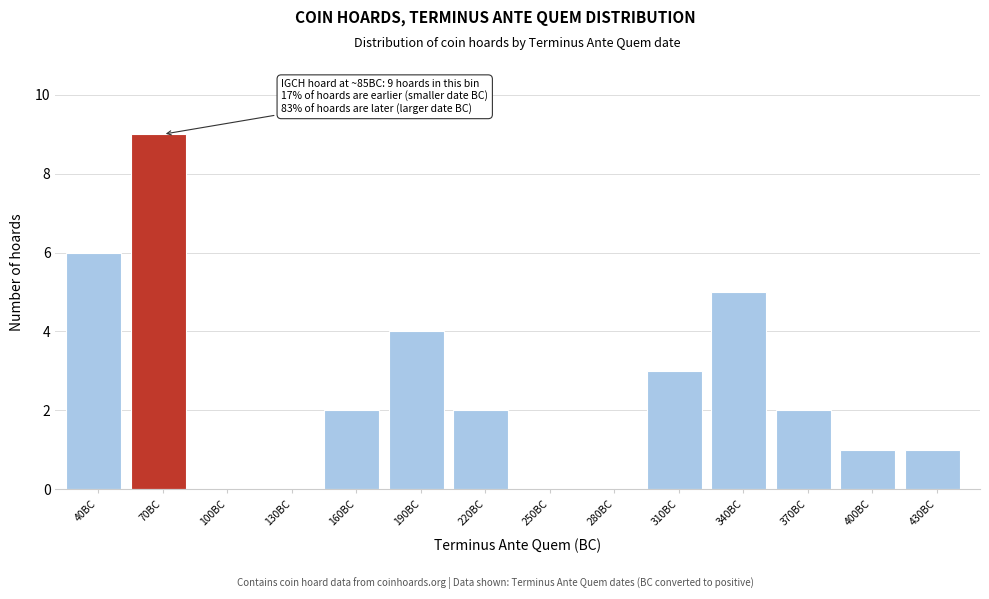

Reading left to right, what are all the values shown in this chart?

40BC=6	70BC=9	100BC=0	130BC=0	160BC=2	190BC=4	220BC=2	250BC=0	280BC=0	310BC=3	340BC=5	370BC=2	400BC=1	430BC=1